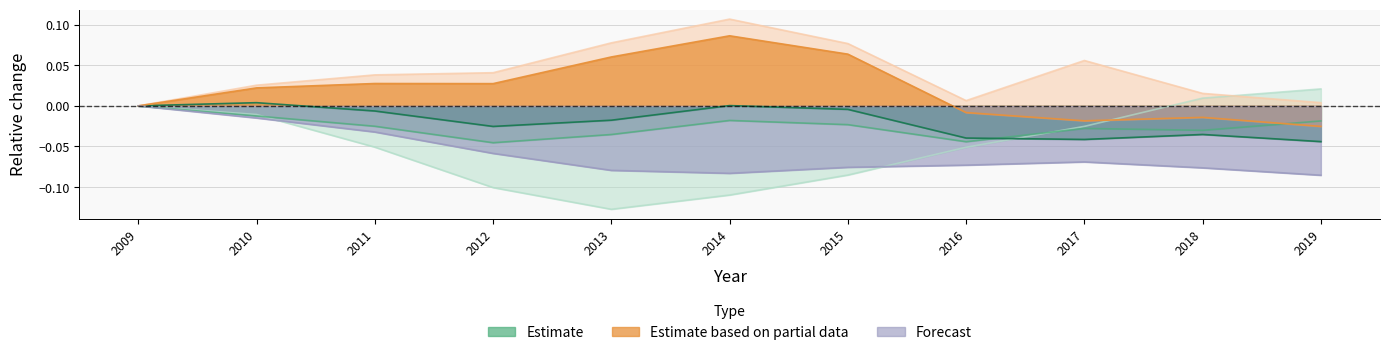

The Sin asalariados Establecimientos series shows 0.0 at 2012. True or false?

False